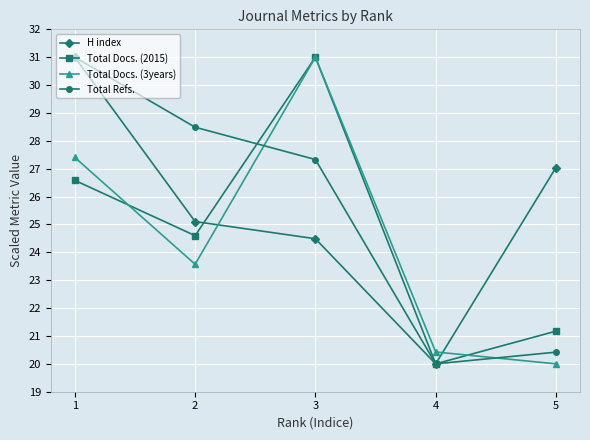

How many intersections are there between Total Docs. (3years) and H index?

2